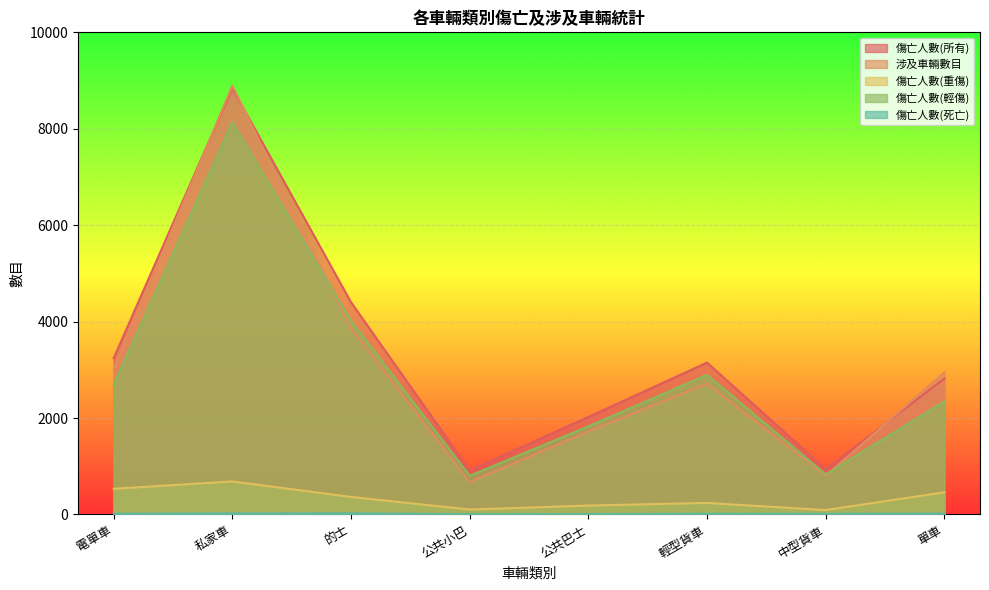

Reading right to left, list all the values displayed in this chart.

傷亡人數(所有): 單車=2822	中型貨車=937	輕型貨車=3150	公共巴士=2022	公共小巴=911	的士=4402	私家車=8838	電單車=3240
涉及車輛數目: 單車=2947	中型貨車=804	輕型貨車=2709	公共巴士=1720	公共小巴=669	的士=3857	私家車=8895	電單車=3003
傷亡人數(重傷): 單車=460	中型貨車=91	輕型貨車=239	公共巴士=185	公共小巴=102	的士=363	私家車=685	電單車=532
傷亡人數(輕傷): 單車=2345	中型貨車=833	輕型貨車=2897	公共巴士=1828	公共小巴=802	的士=4017	私家車=8132	電單車=2693
傷亡人數(死亡): 單車=17	中型貨車=13	輕型貨車=14	公共巴士=9	公共小巴=7	的士=22	私家車=21	電單車=15